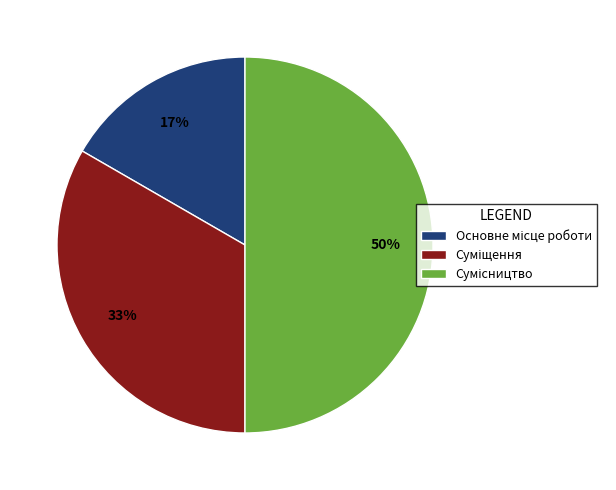

To the nearest percent, what is the average slice percentage?

33%